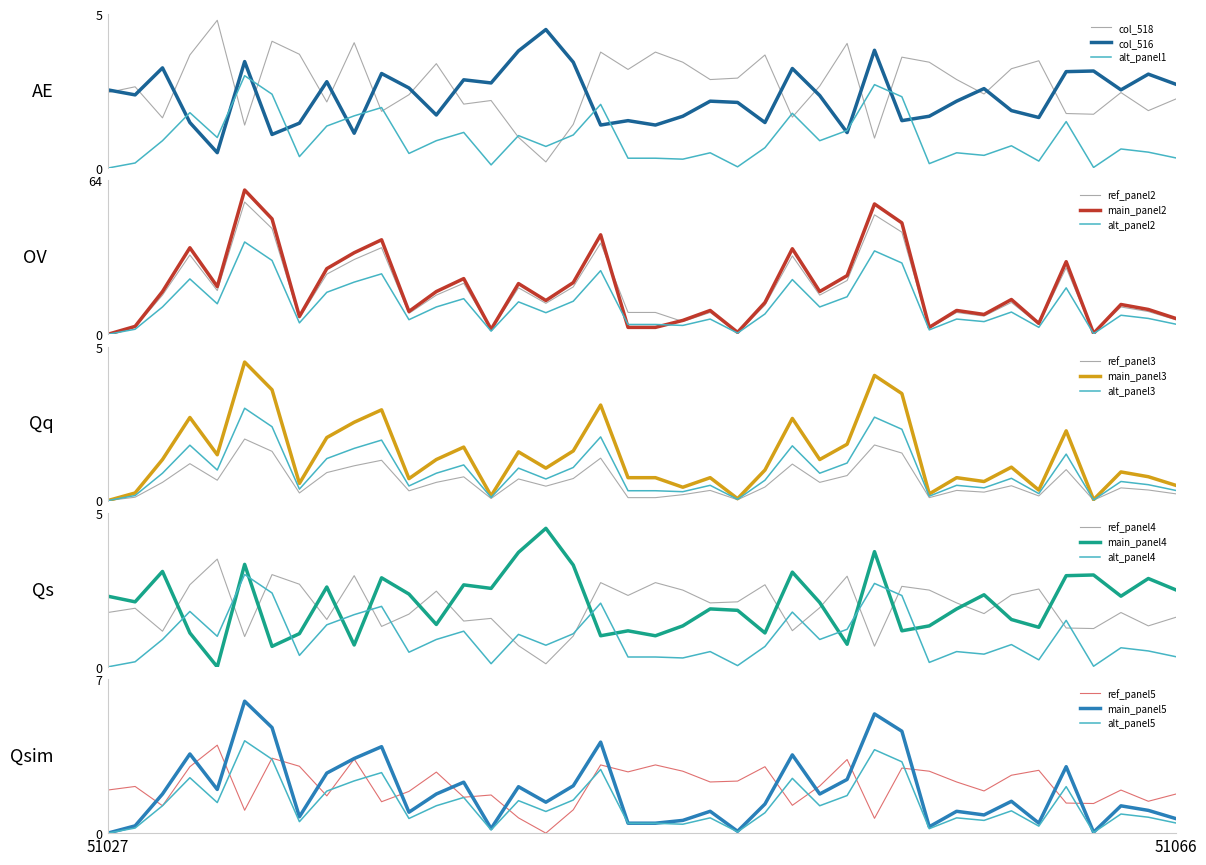

Which label corresponds to the largest value in the chart?

51043